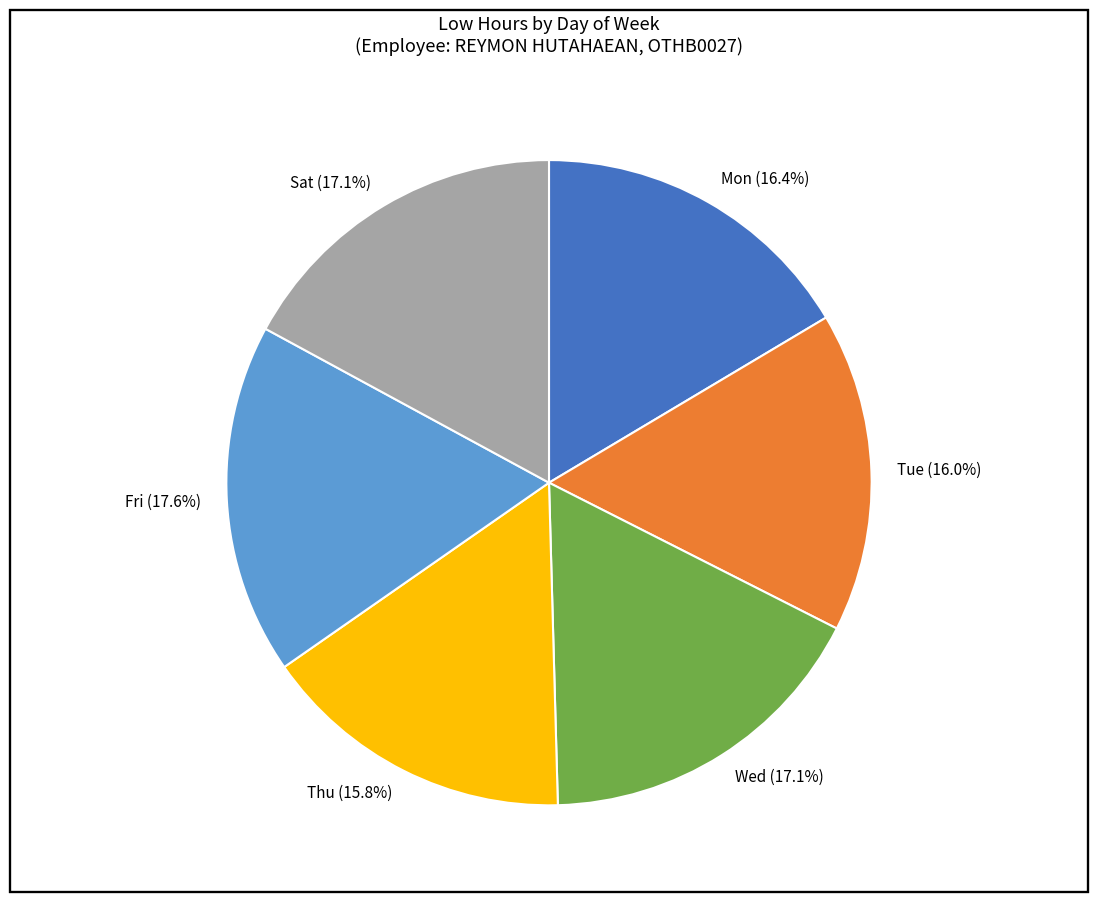

To the nearest percent, what is the difference between the largest and smallest slice percentages?

2%